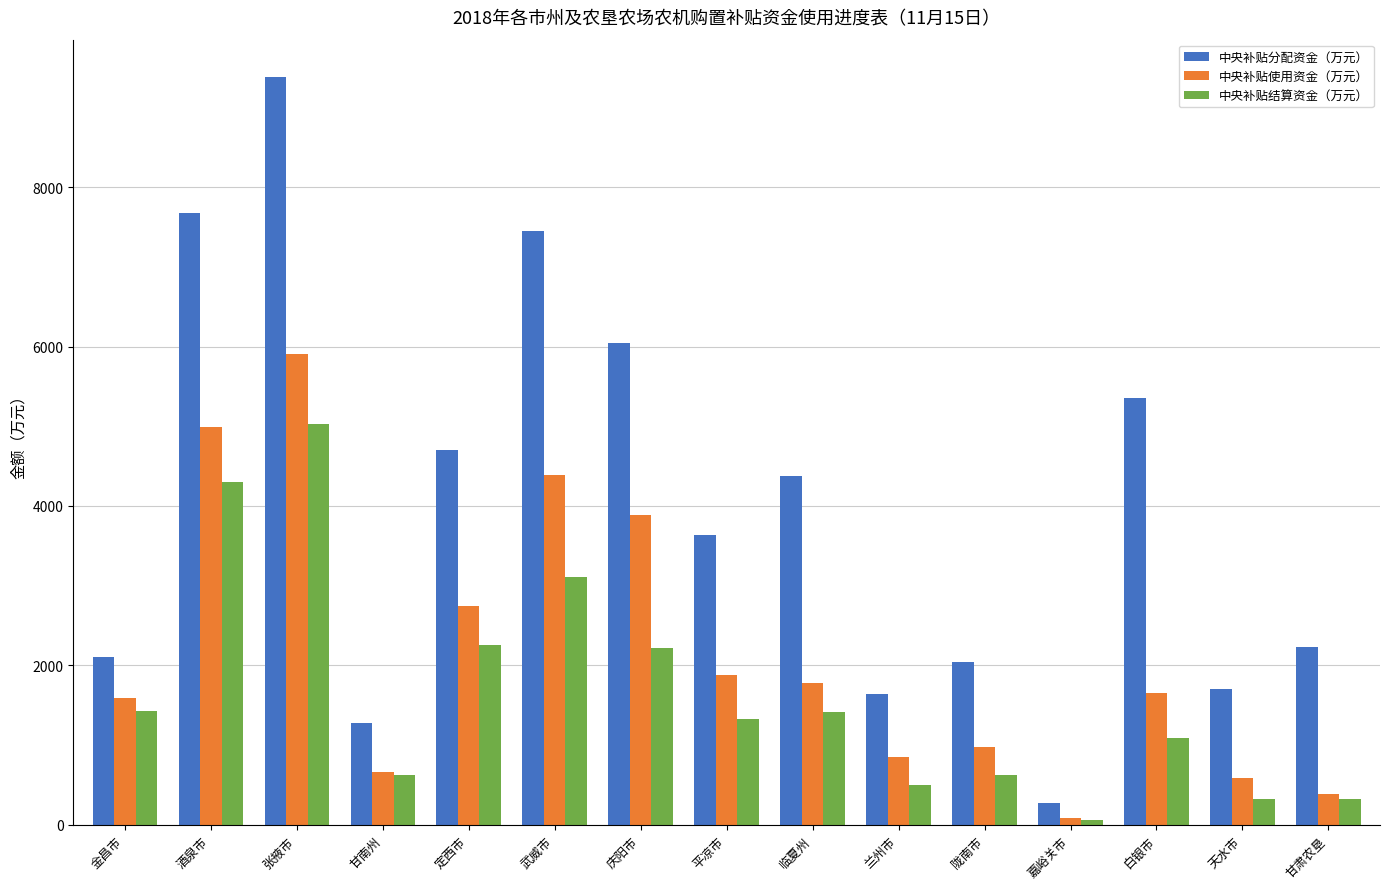

What is the difference between the second highest and minimum values in the 中央补贴分配资金（万元） series?

7411.5